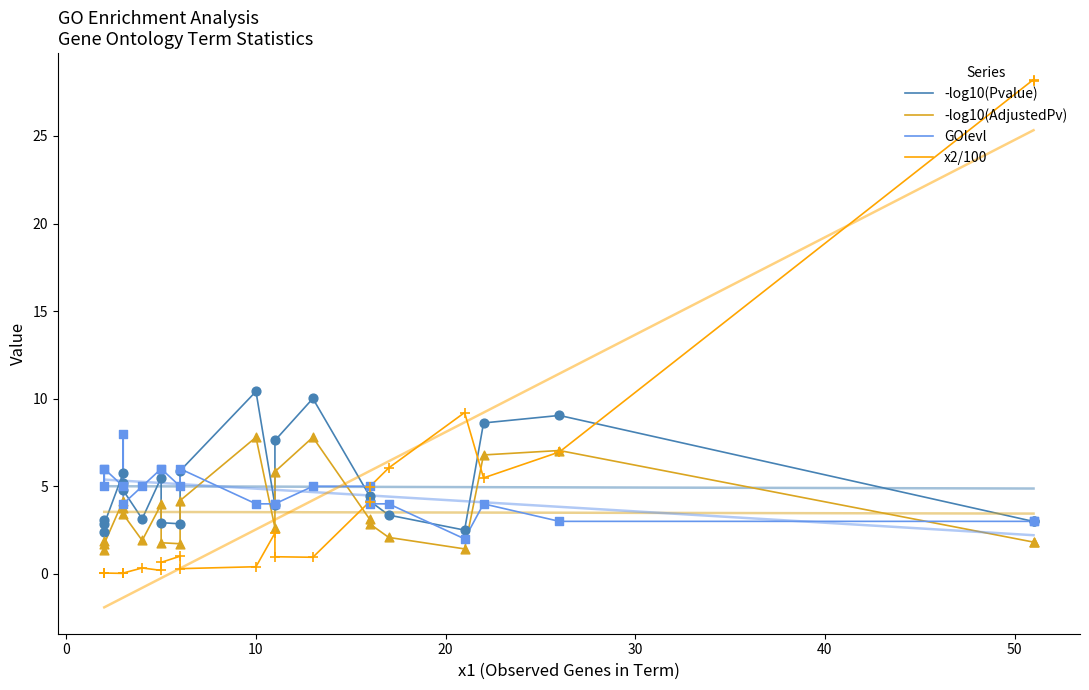

Which series has the widest spread of Y values?

x2/100